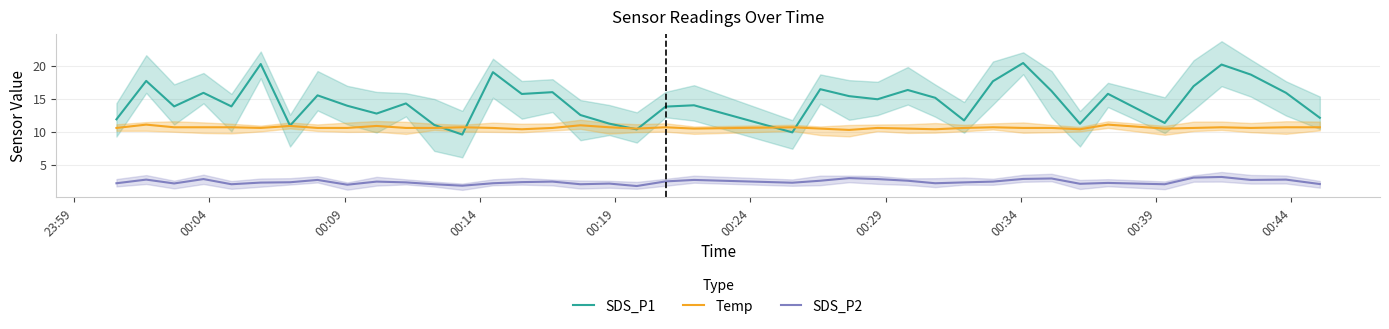

True or false: SDS_P1 and SDS_P2 cross at least once.

False